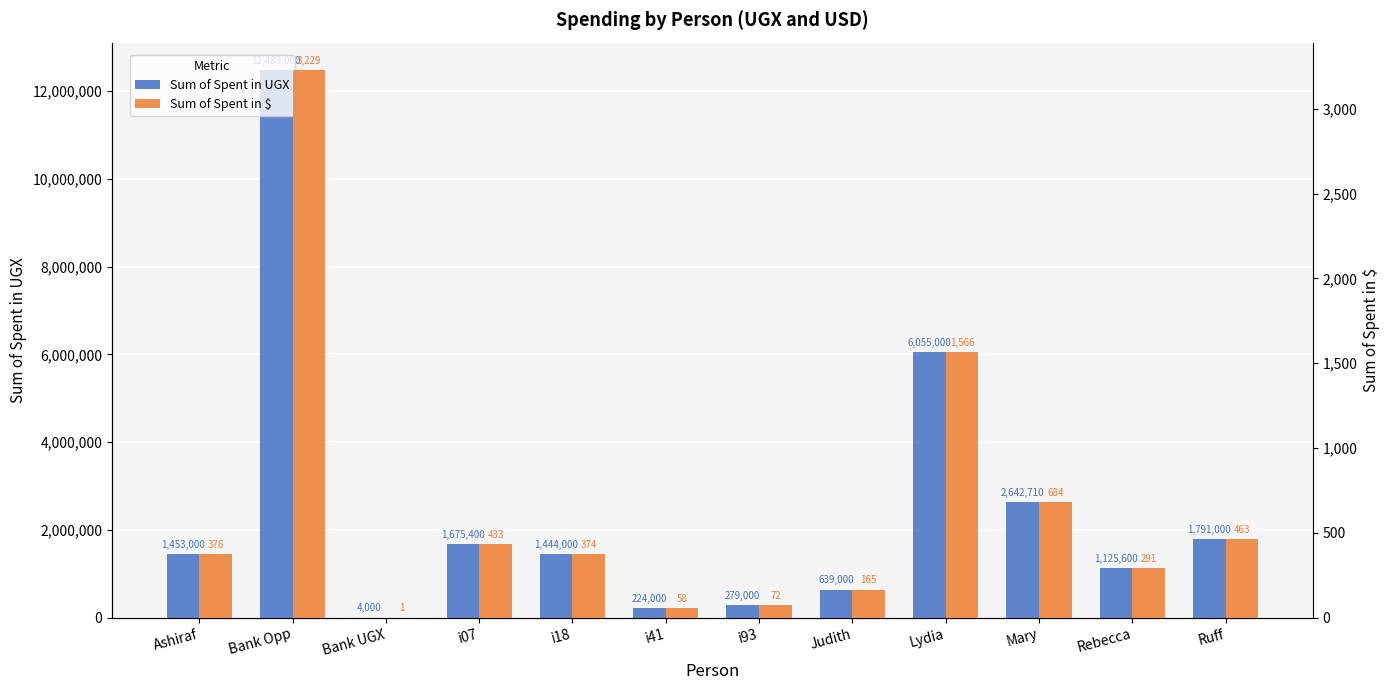

Where does the Sum of Spent in $ series first go above 375?

Ashiraf